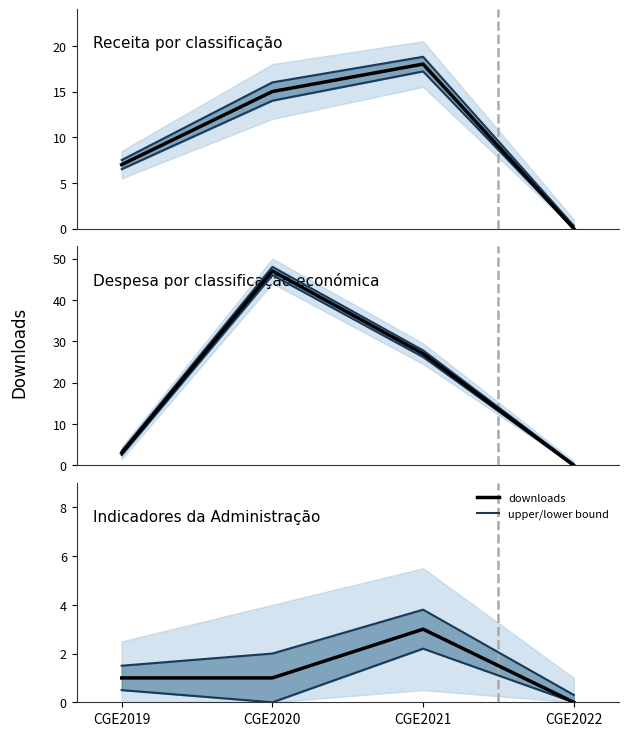

Rank the series by their average value, from lowest to highest.

lower bound, downloads, upper bound